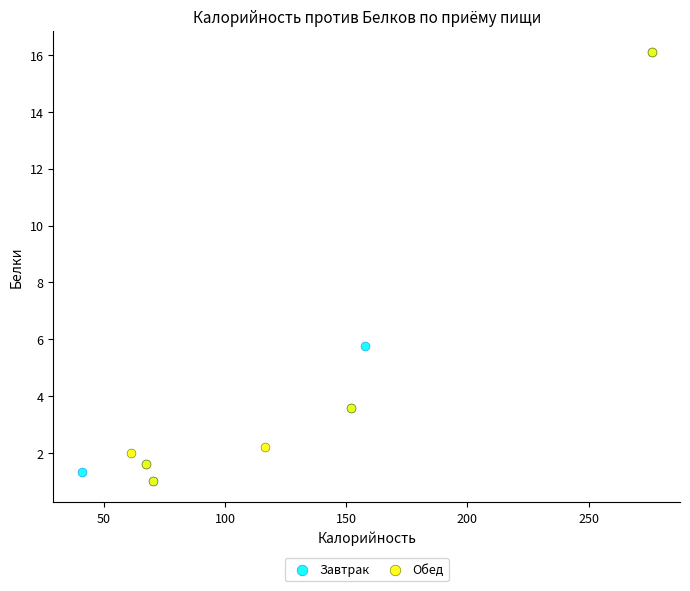

What are all the series names shown in the legend?

Завтрак, Обед